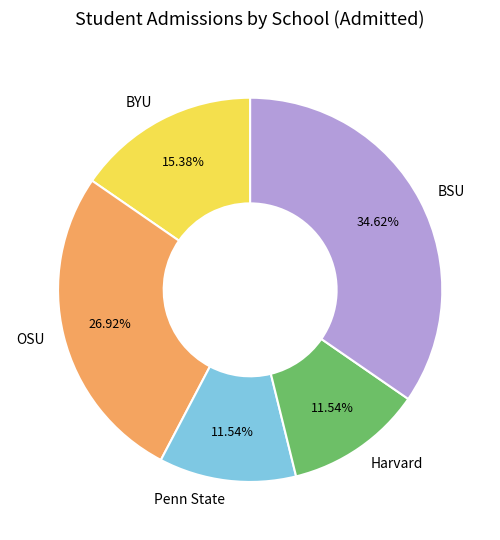

What is the largest slice in the pie chart?

BSU